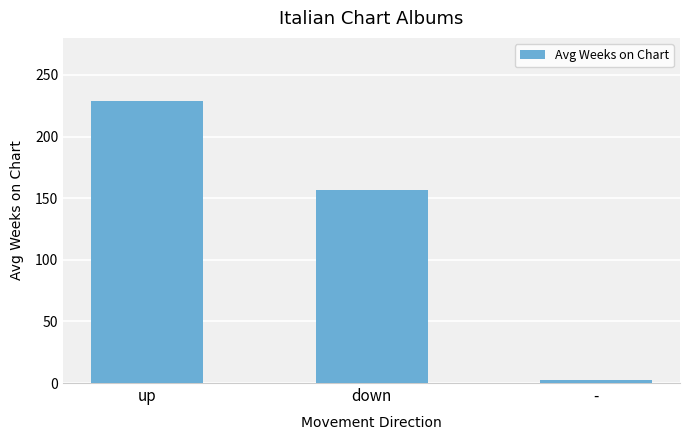

The chart shows a value of 2.8 at -. True or false?

True